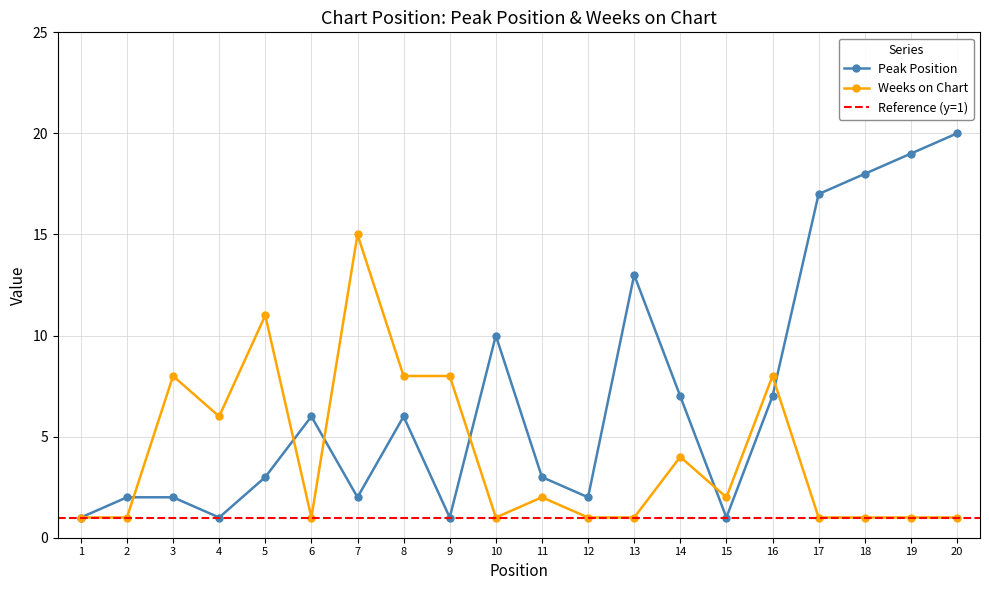

Which series has the largest total across all categories?

Peak Position